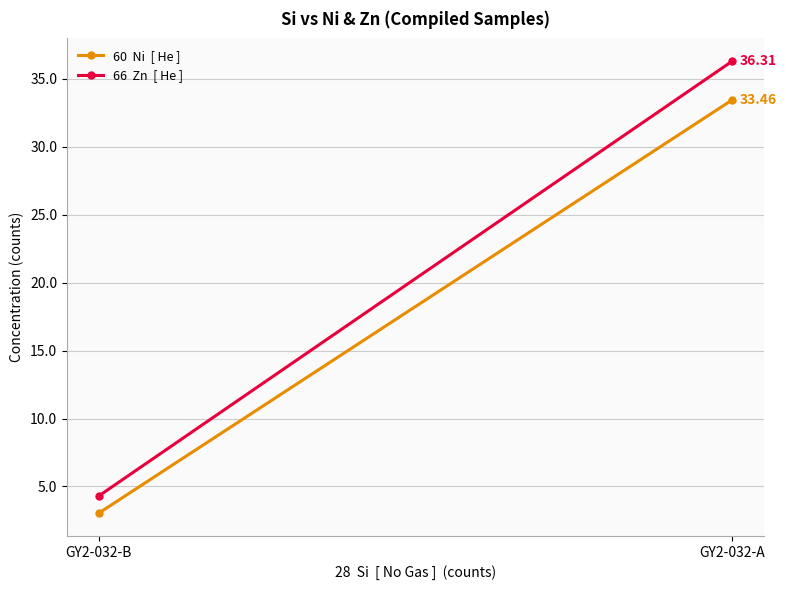

Which series has the largest total across all categories?

66  Zn  [ He ] 